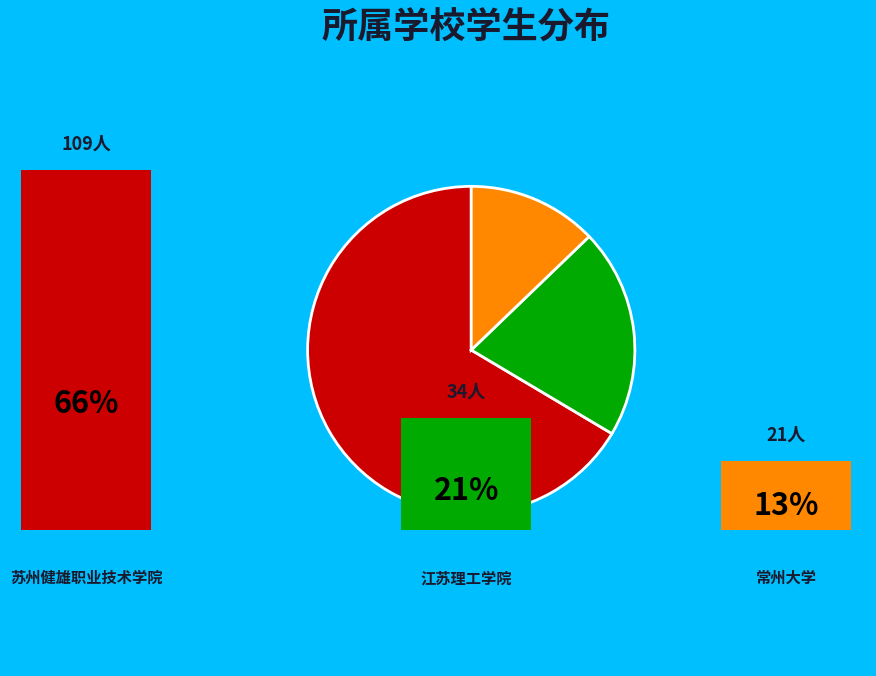

Does any single category account for the majority?

Yes